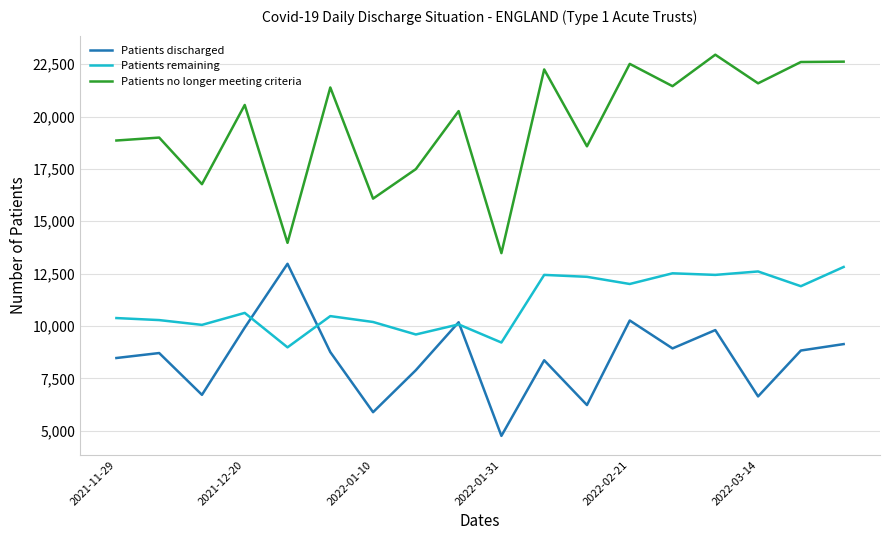

Which series has the largest total across all categories?

Patients no longer meeting criteria